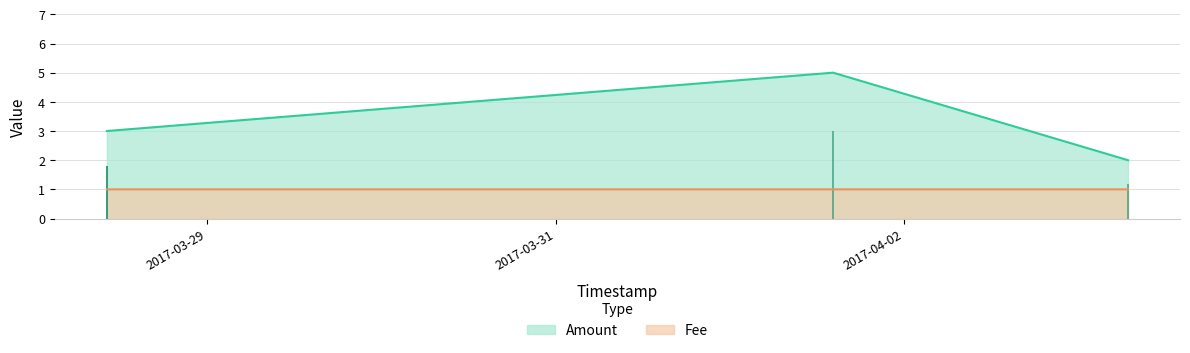

At which label does Amount first exceed 3?

2017-04-02